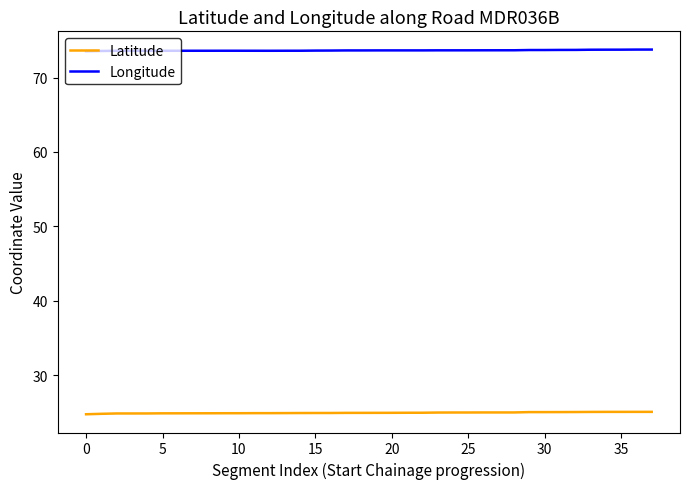

Rank the series by their maximum value, from highest to lowest.

Longitude, Latitude